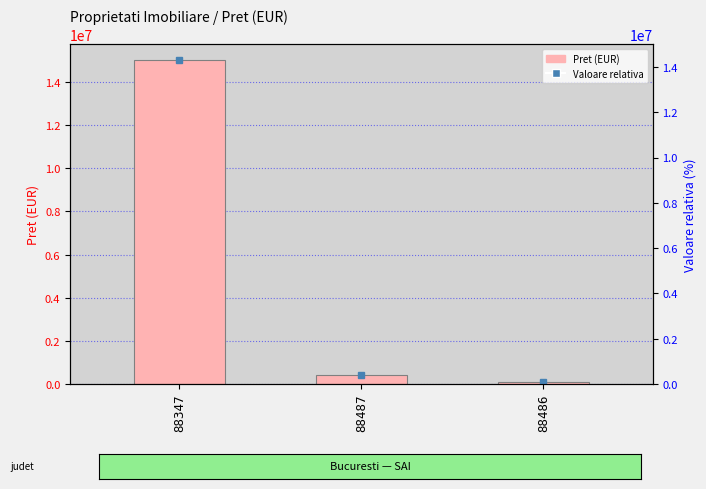

Reading left to right, list all the values displayed in this chart.

15000000	422300	100000